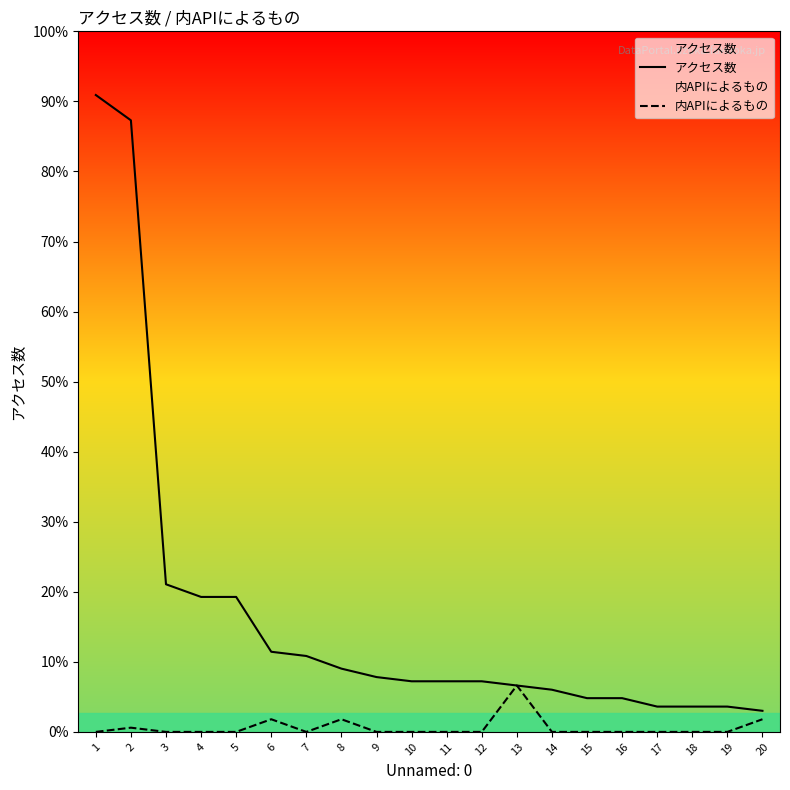

At which label does アクセス数 first exceed 12?

1